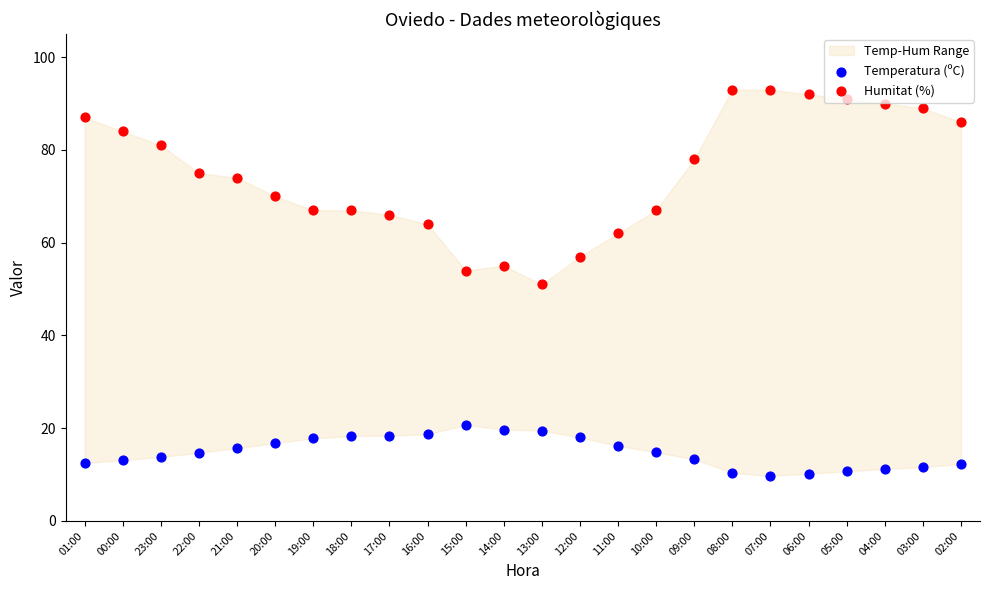

Is the value of Humitat (%) at 21:00 greater than the value of Temperatura (ºC) at 09:00?

Yes